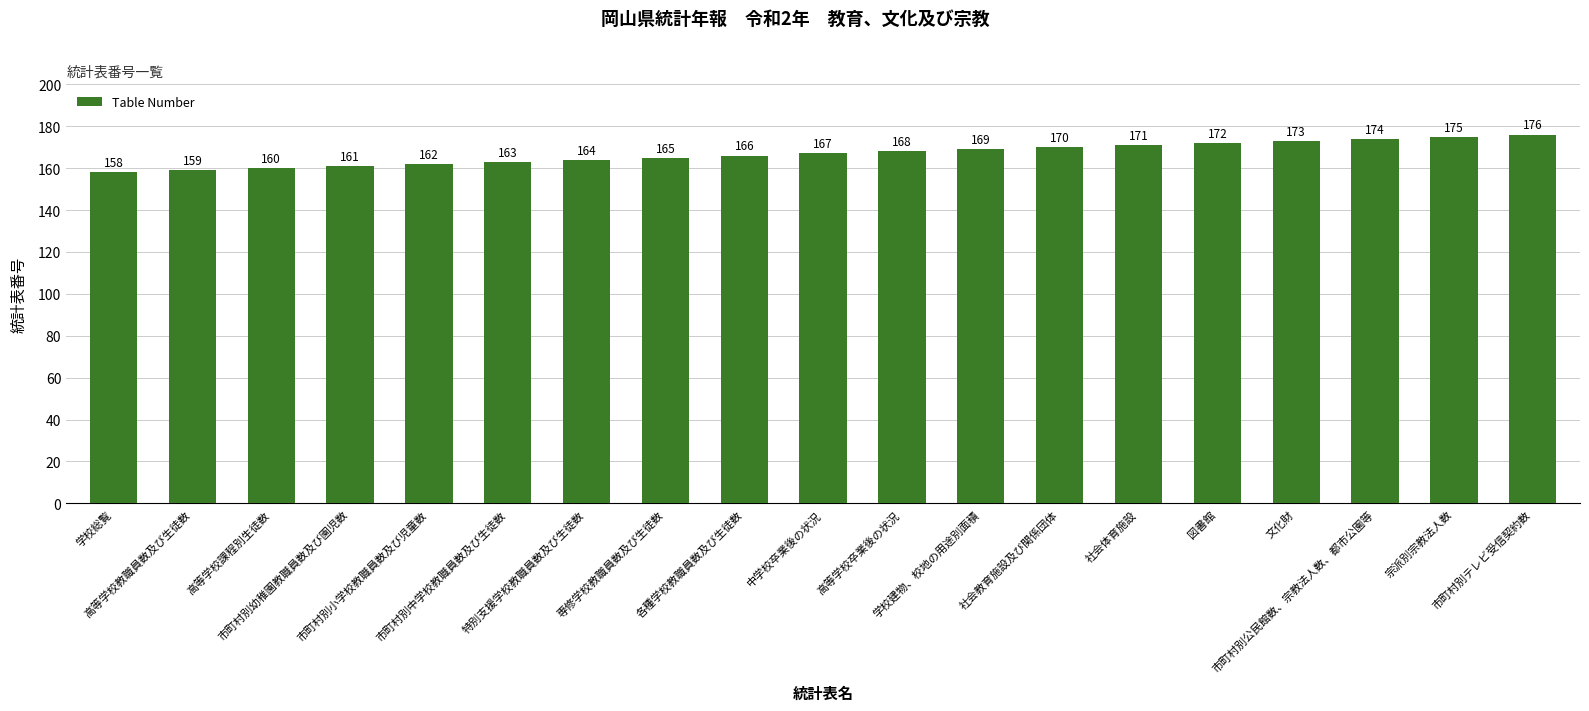

List the labels in order of value, largest first.

市町村別テレビ受信契約数, 宗派別宗教法人数, 市町村別公民館数、宗教法人数、都市公園等, 文化財, 図書館, 社会体育施設, 社会教育施設及び関係団体, 学校建物、校地の用途別面積, 高等学校卒業後の状況, 中学校卒業後の状況, 各種学校教職員数及び生徒数, 専修学校教職員数及び生徒数, 特別支援学校教職員数及び生徒数, 市町村別中学校教職員数及び生徒数, 市町村別小学校教職員数及び児童数, 市町村別幼稚園教職員数及び園児数, 高等学校課程別生徒数, 高等学校教職員数及び生徒数, 学校総覧